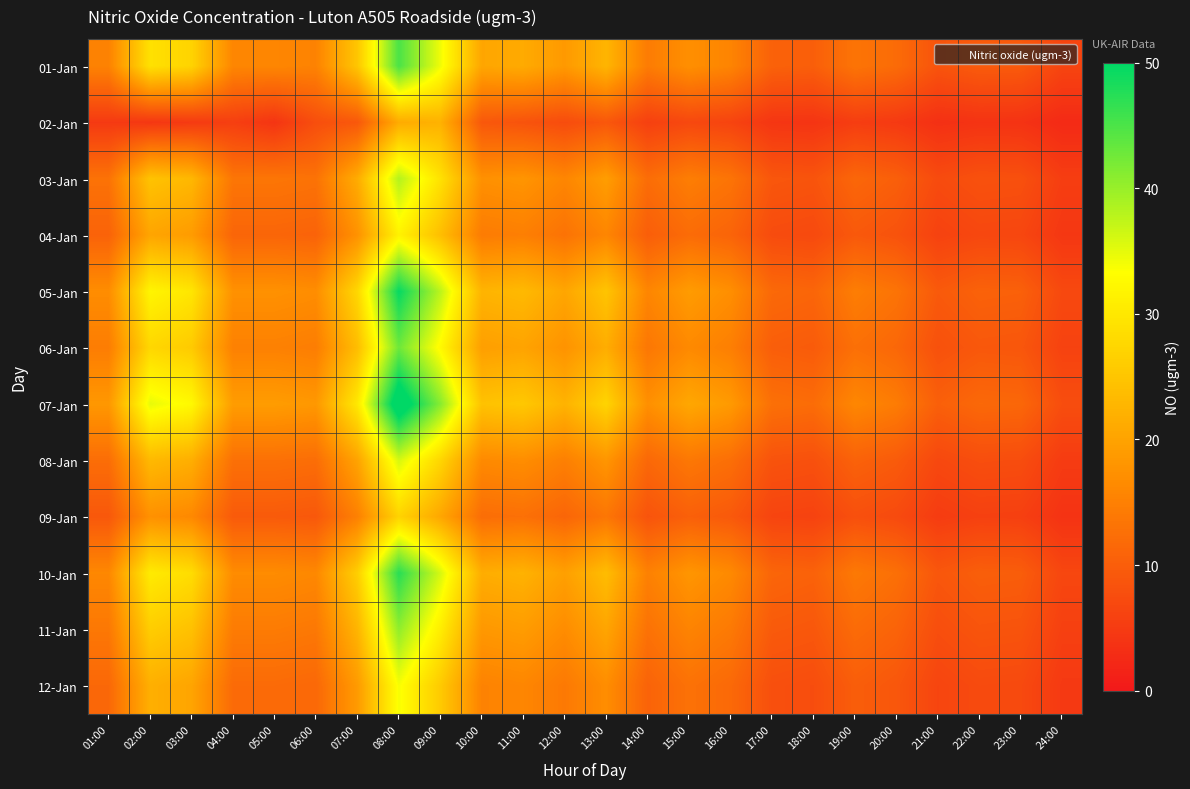

Which category has the lowest value across all series?

24:00